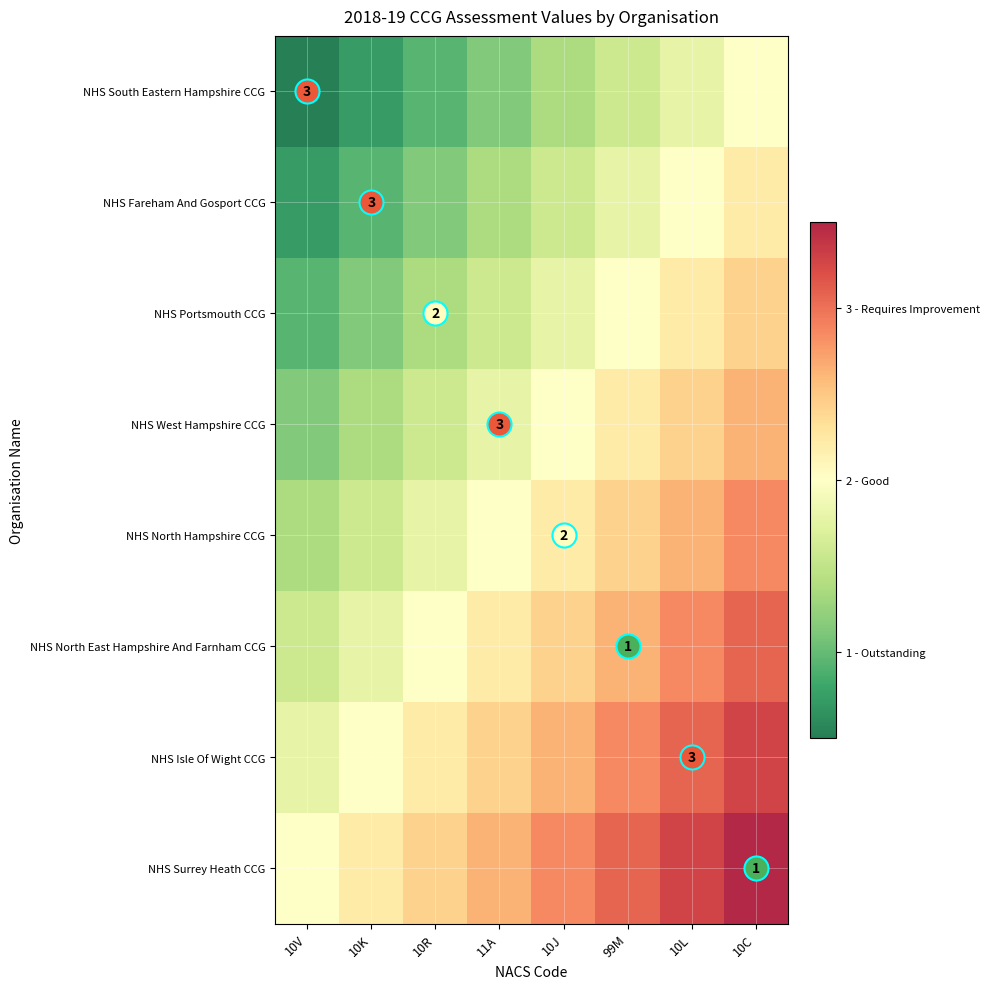

Which series has the largest total across all categories?

NHS Surrey Heath CCG